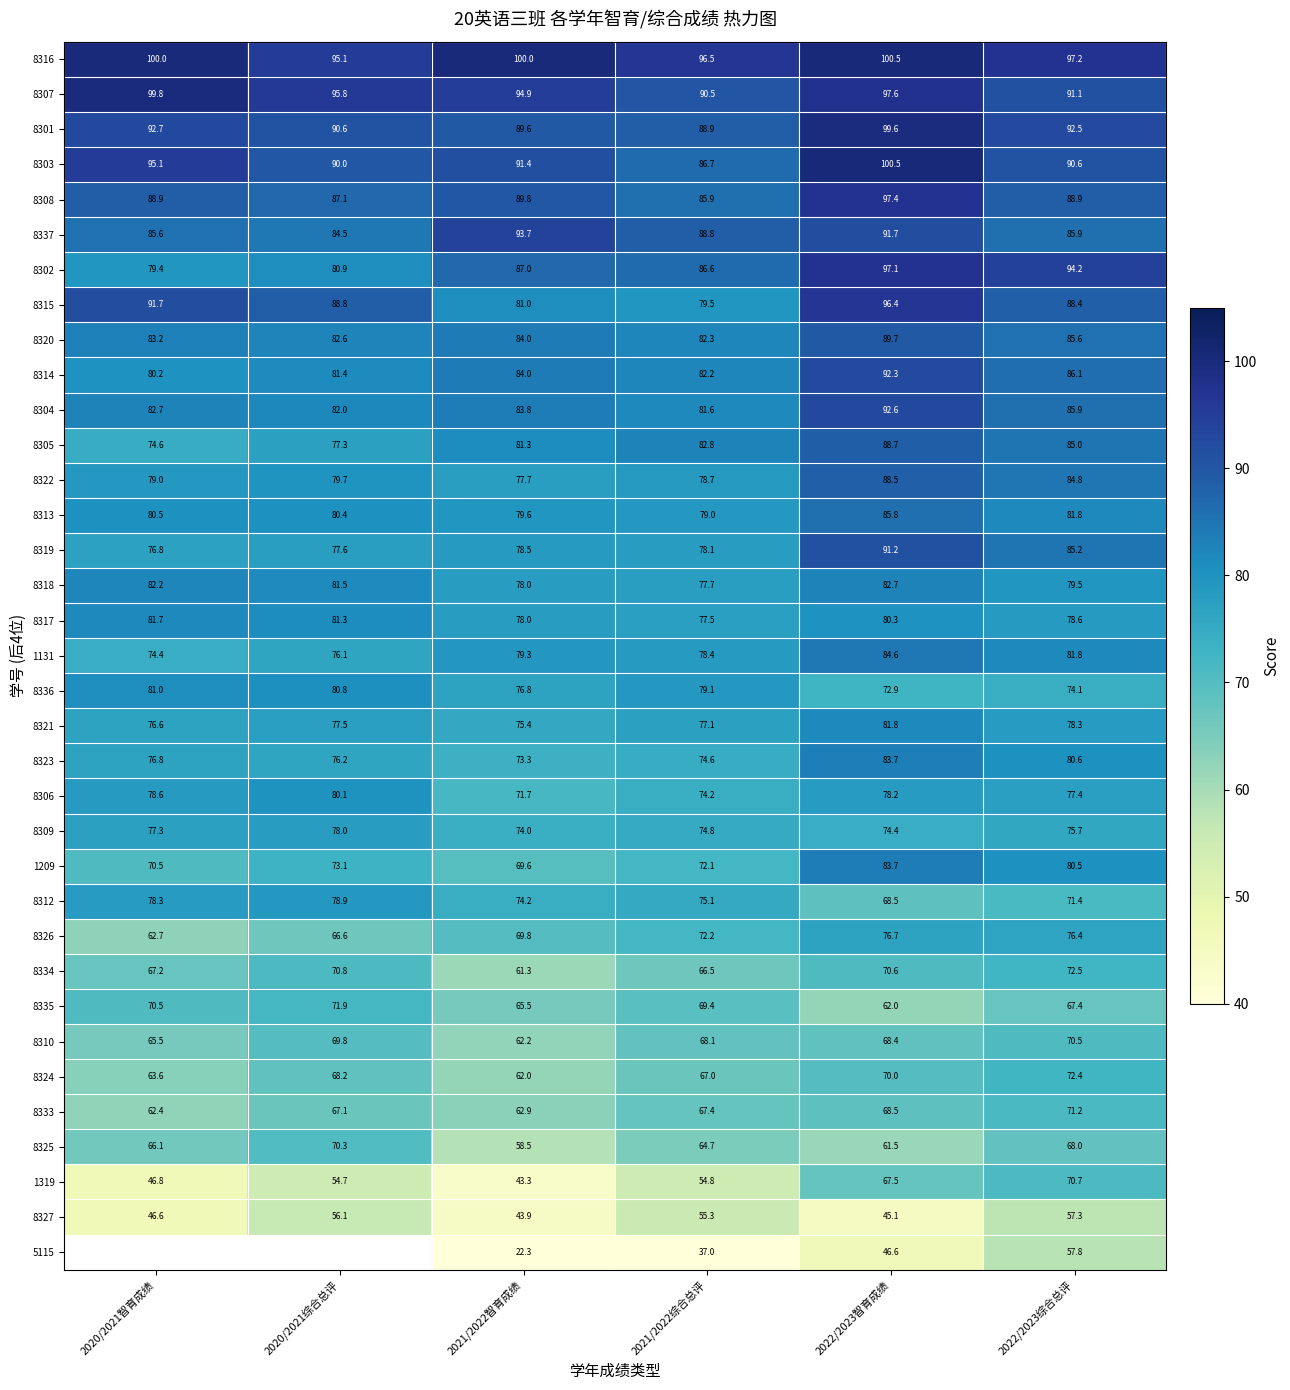

Read the 8310 value at 2022/2023智育成绩.

68.4